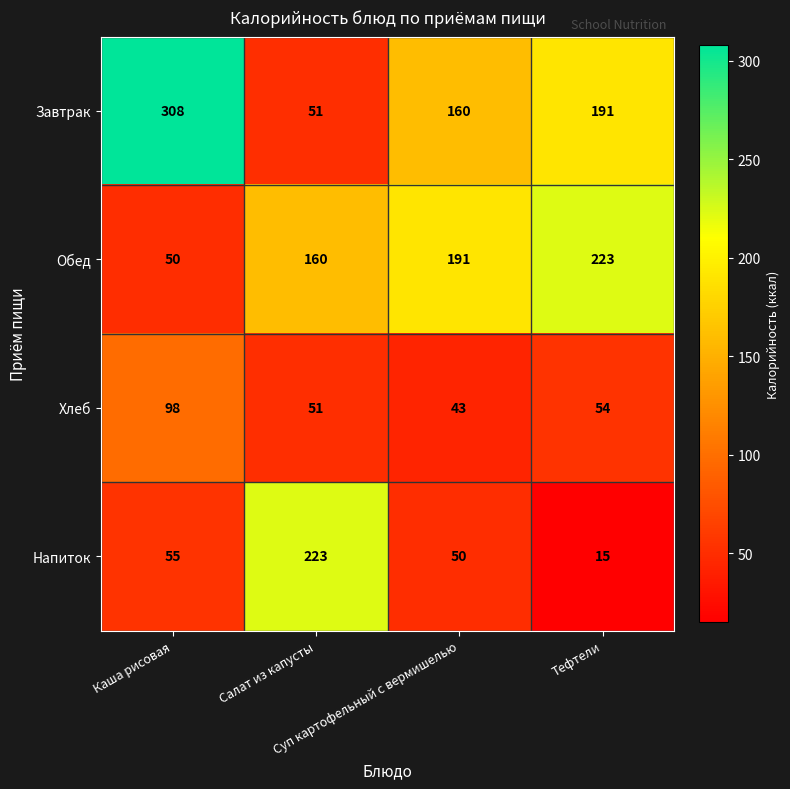

What is the difference between the second highest and minimum values in the Обед series?

141